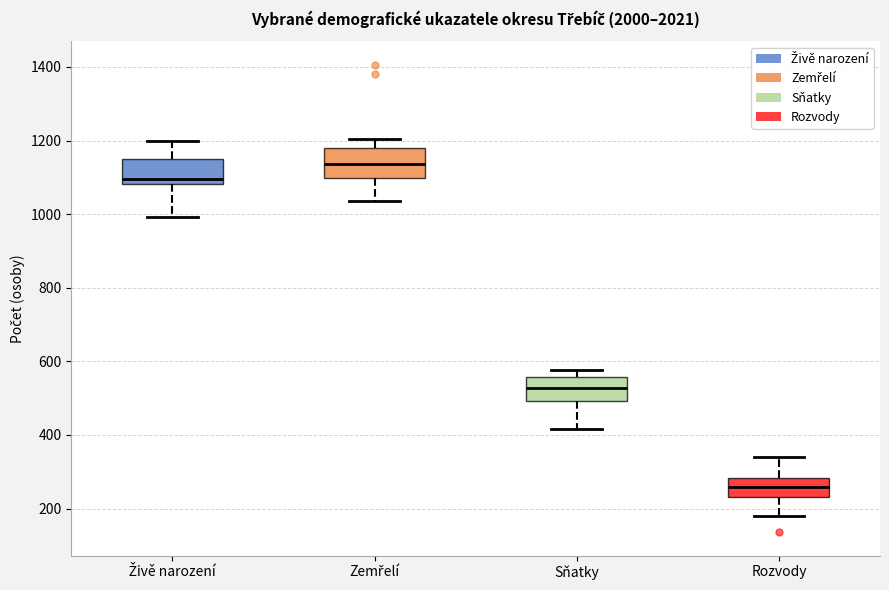

Which box has the lowest median line?

Rozvody